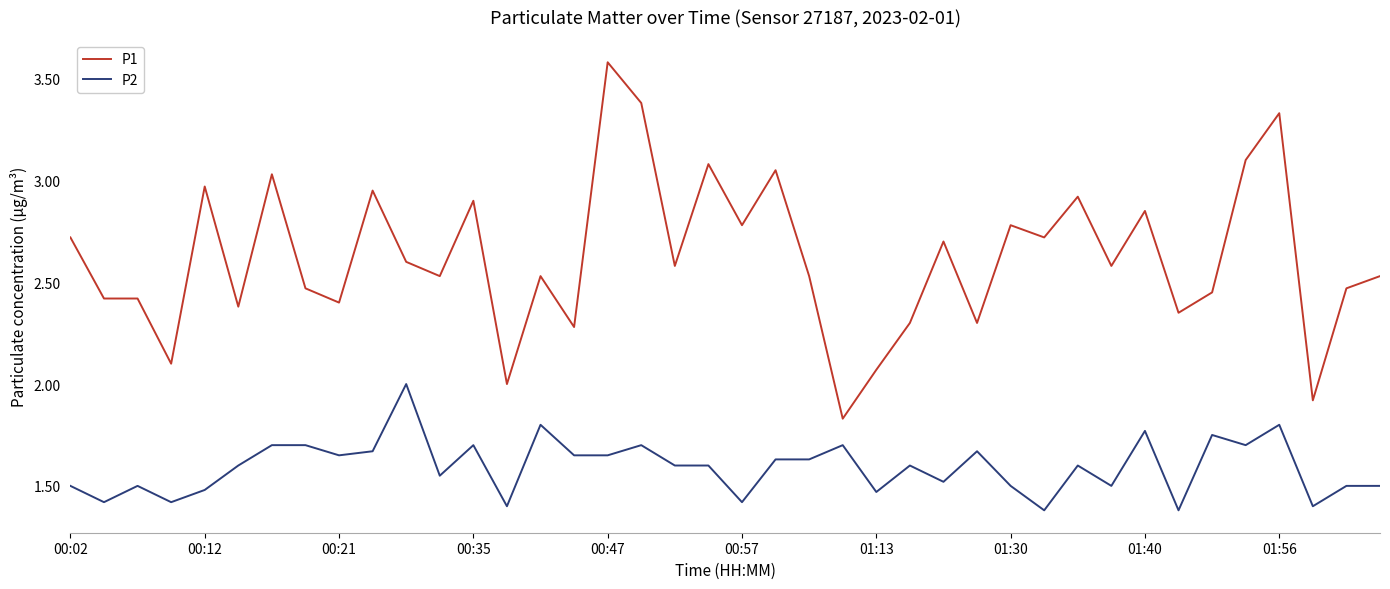

Which series has the largest total across all categories?

P1